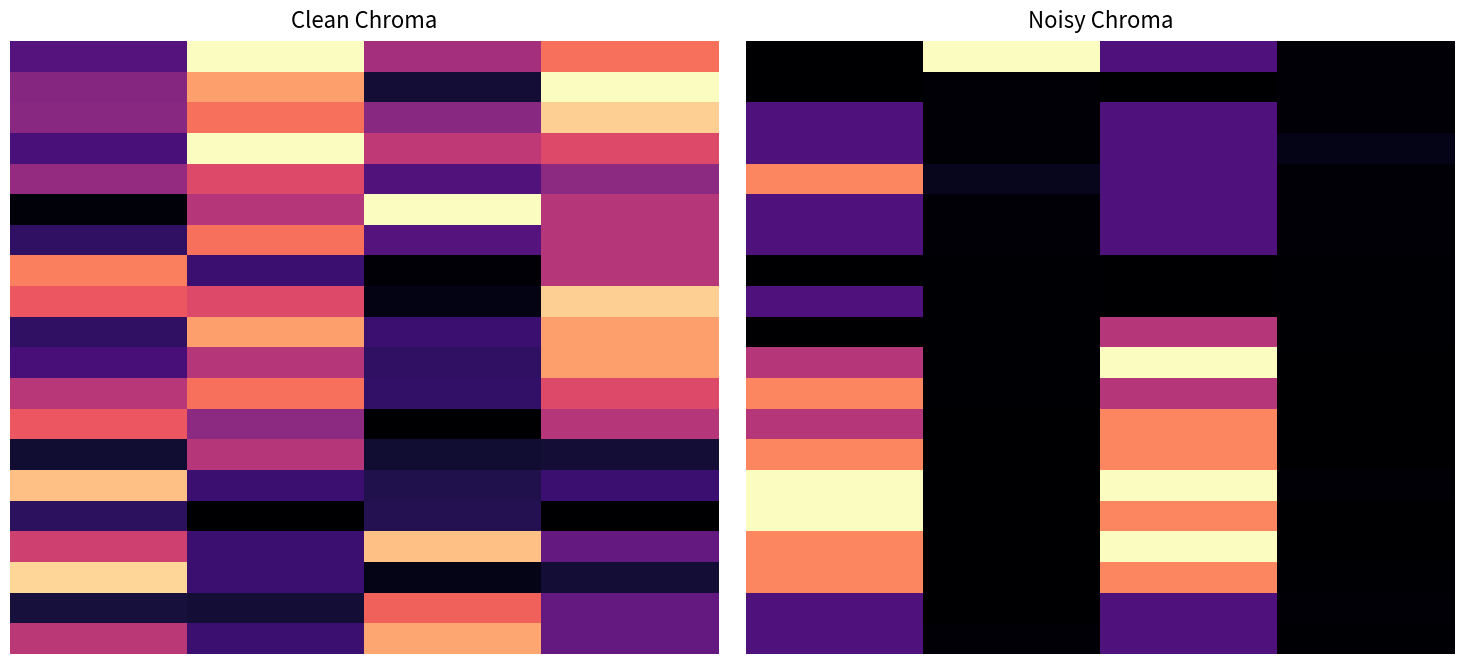

What is the difference between the second highest and second lowest values in the 5.0 series?

0.2